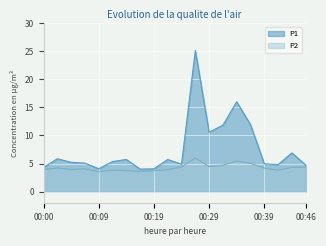

At 00:31, list the series in order from largest to smallest.

P1, P2